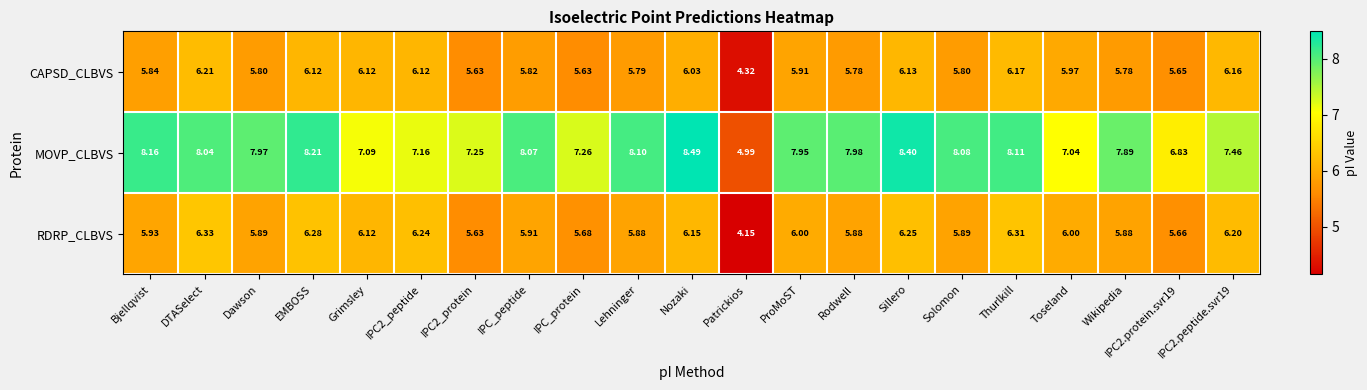

At which category is the sum across all series the highest?

Sillero